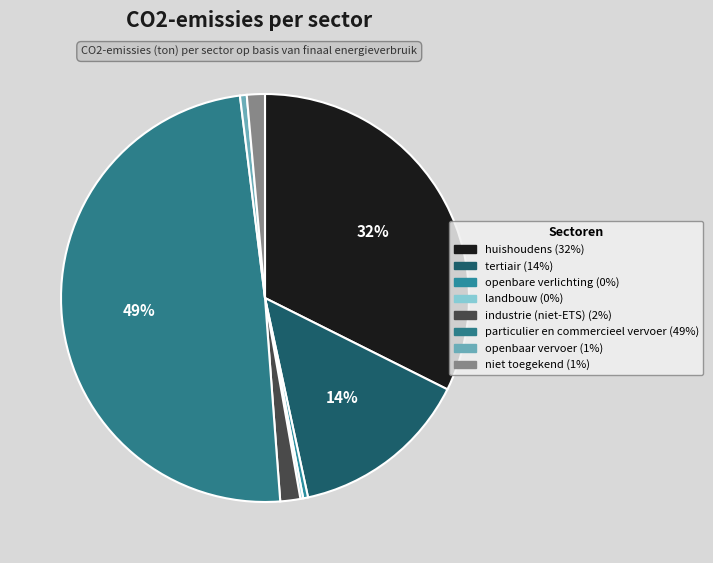

To the nearest percent, what is the average slice percentage?

12%